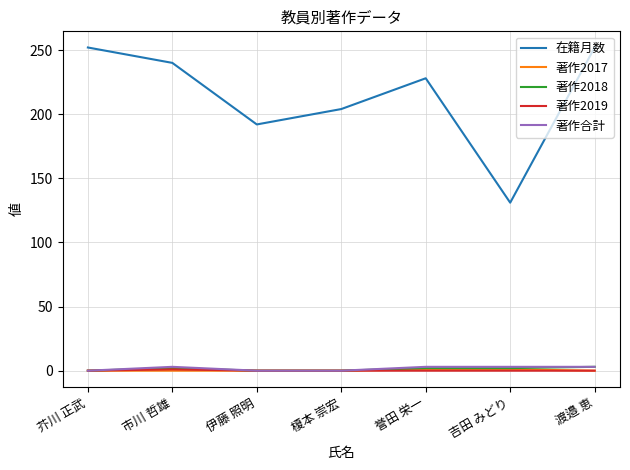

At which label is 在籍月数 closest to 191?

伊藤 照明